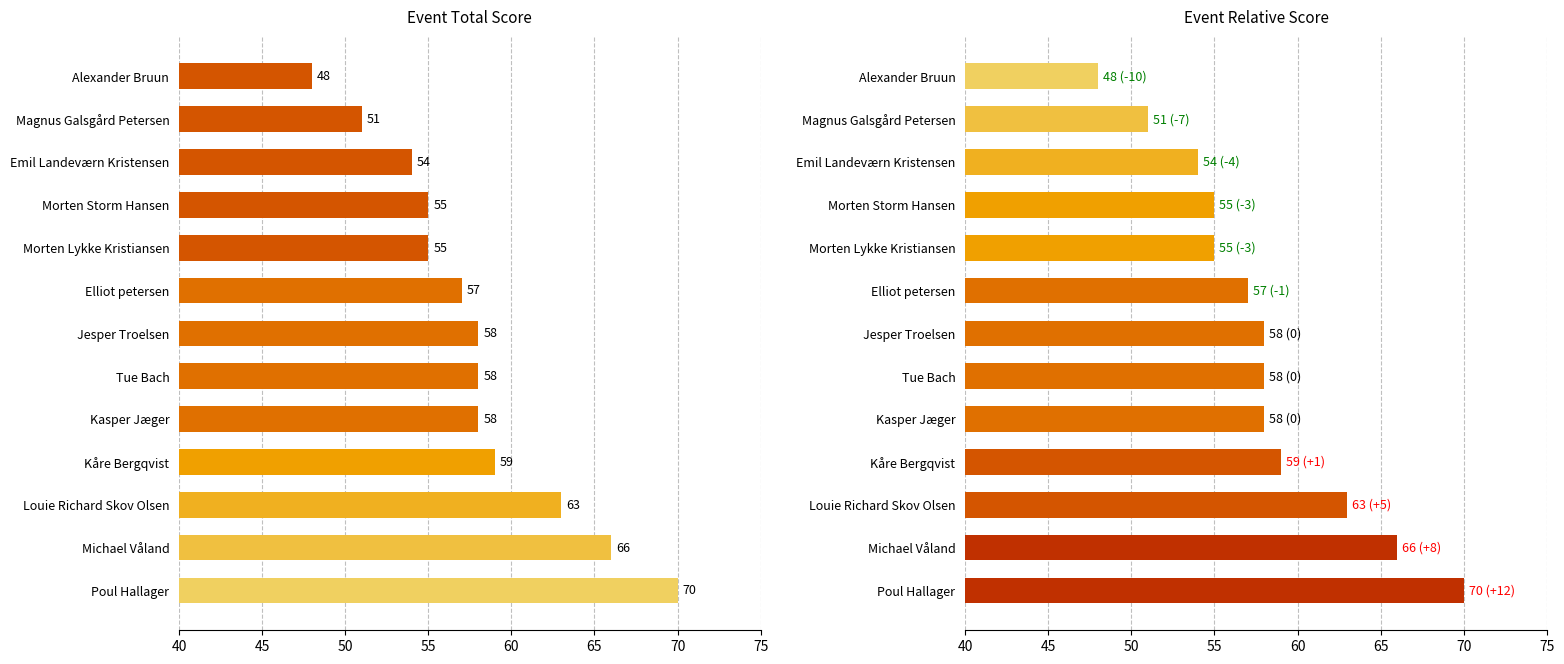

Reading left to right, extract all data points from this chart.

event_total_score: 48	51	54	55	55	57	58	58	58	59	63	66	70
event_relative_score: 48	51	54	55	55	57	58	58	58	59	63	66	70